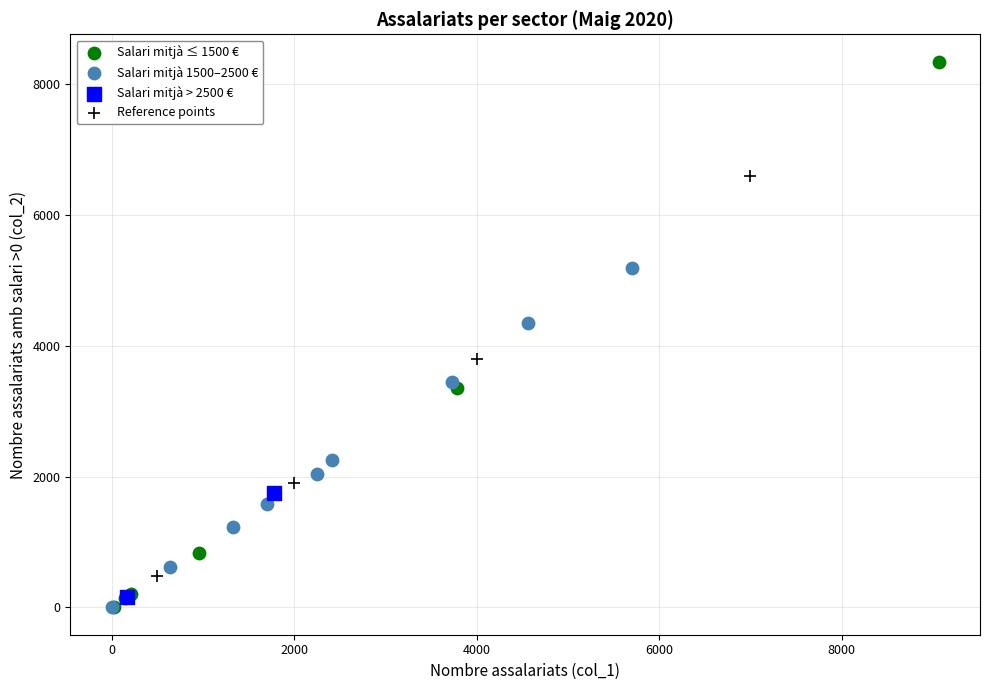

What are all the series names shown in the legend?

Salari mitjà ≤ 1500 €, Salari mitjà 1500–2500 €, Salari mitjà > 2500 €, Reference points